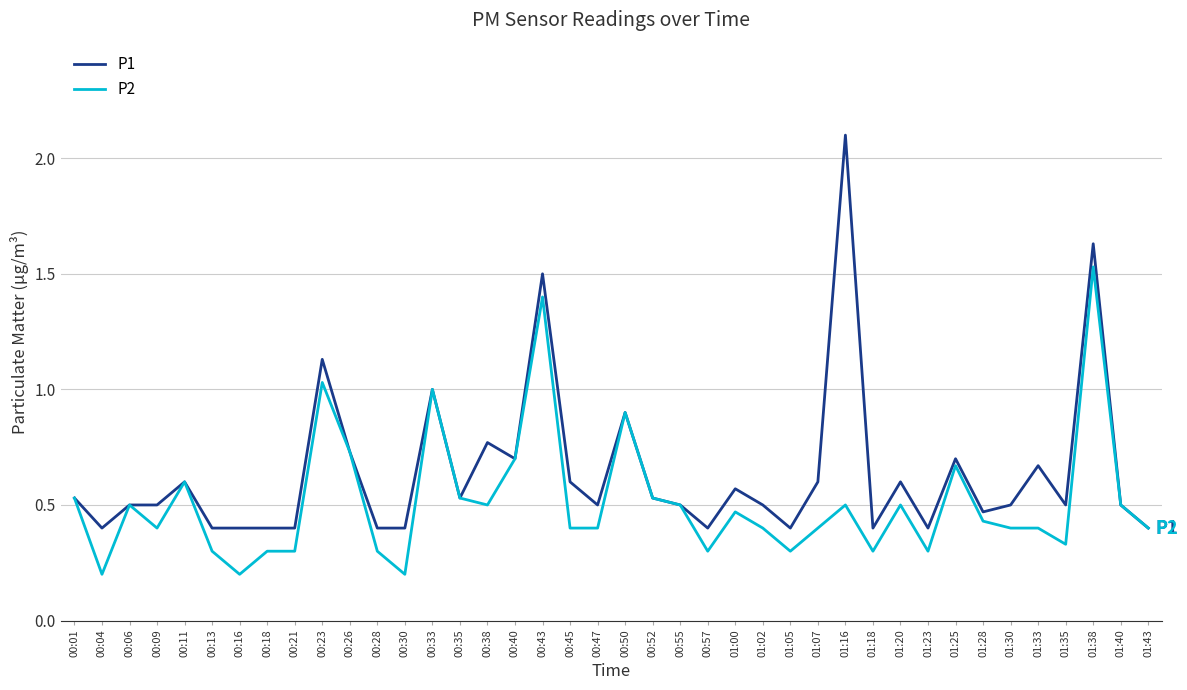

How many lines are shown in the chart?

2